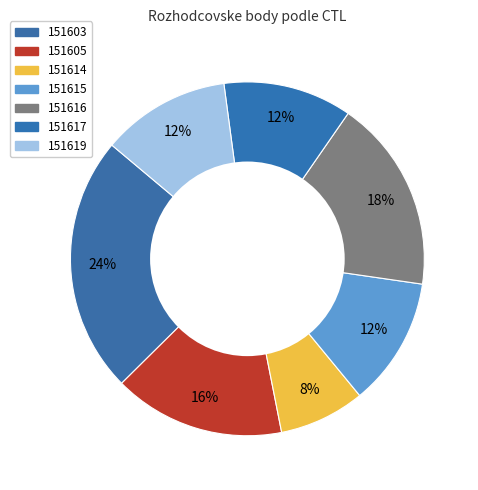

To the nearest percent, what portion does 151617 represent?

12%